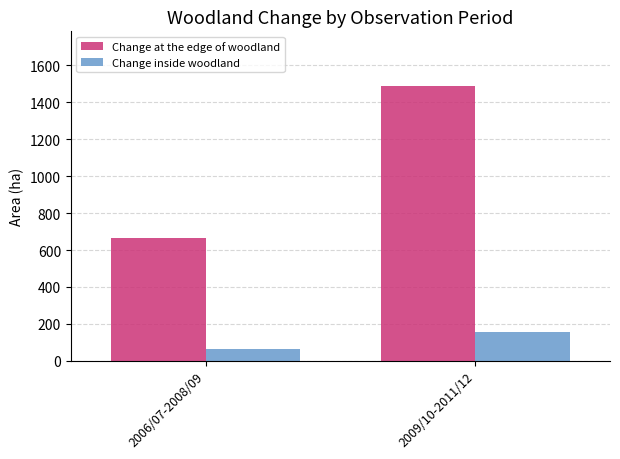

Reading left to right, extract all data points from this chart.

Change at the edge of woodland: 2006/07-2008/09=666.4	2009/10-2011/12=1487.6
Change inside woodland: 2006/07-2008/09=65.2	2009/10-2011/12=155.4